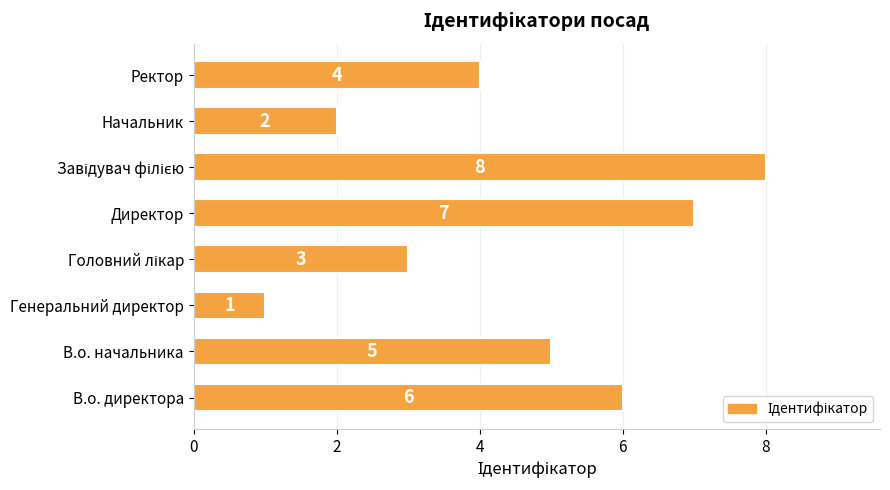

Reading top to bottom, list all the values displayed in this chart.

4	2	8	7	3	1	5	6